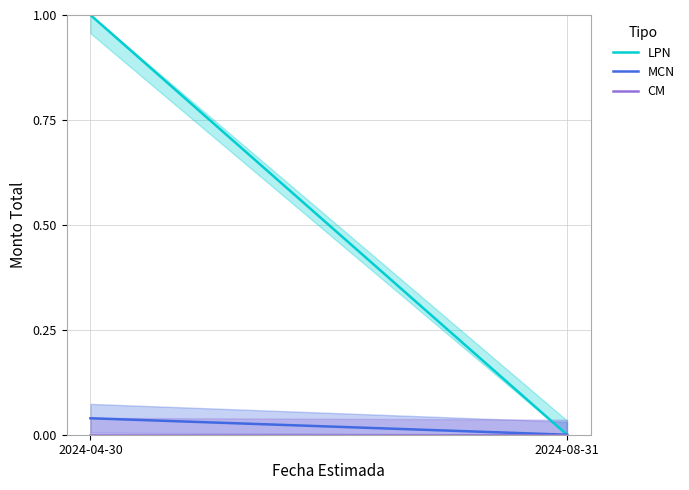

At which label is MCN closest to 0?

2024-08-31